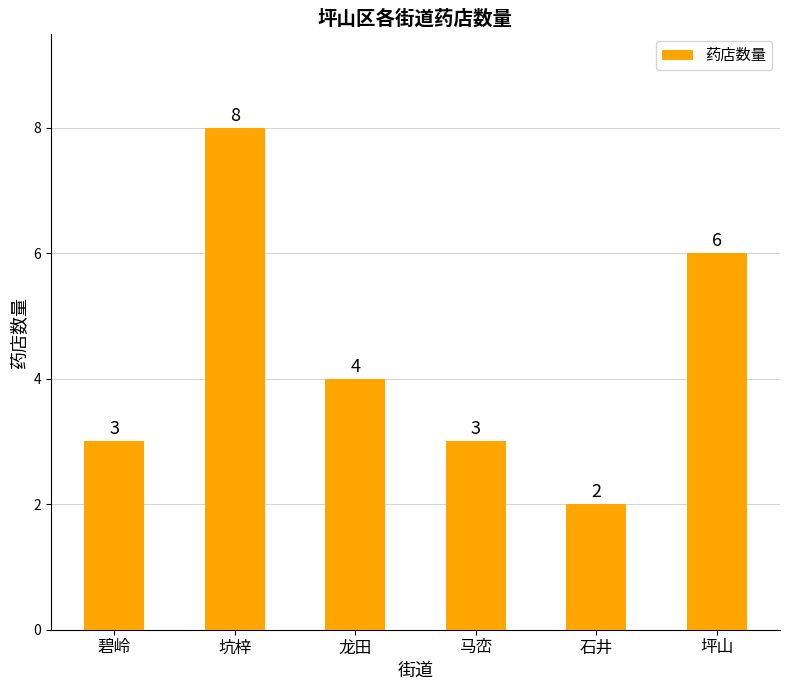

The value at 马峦 is 3. True or false?

True